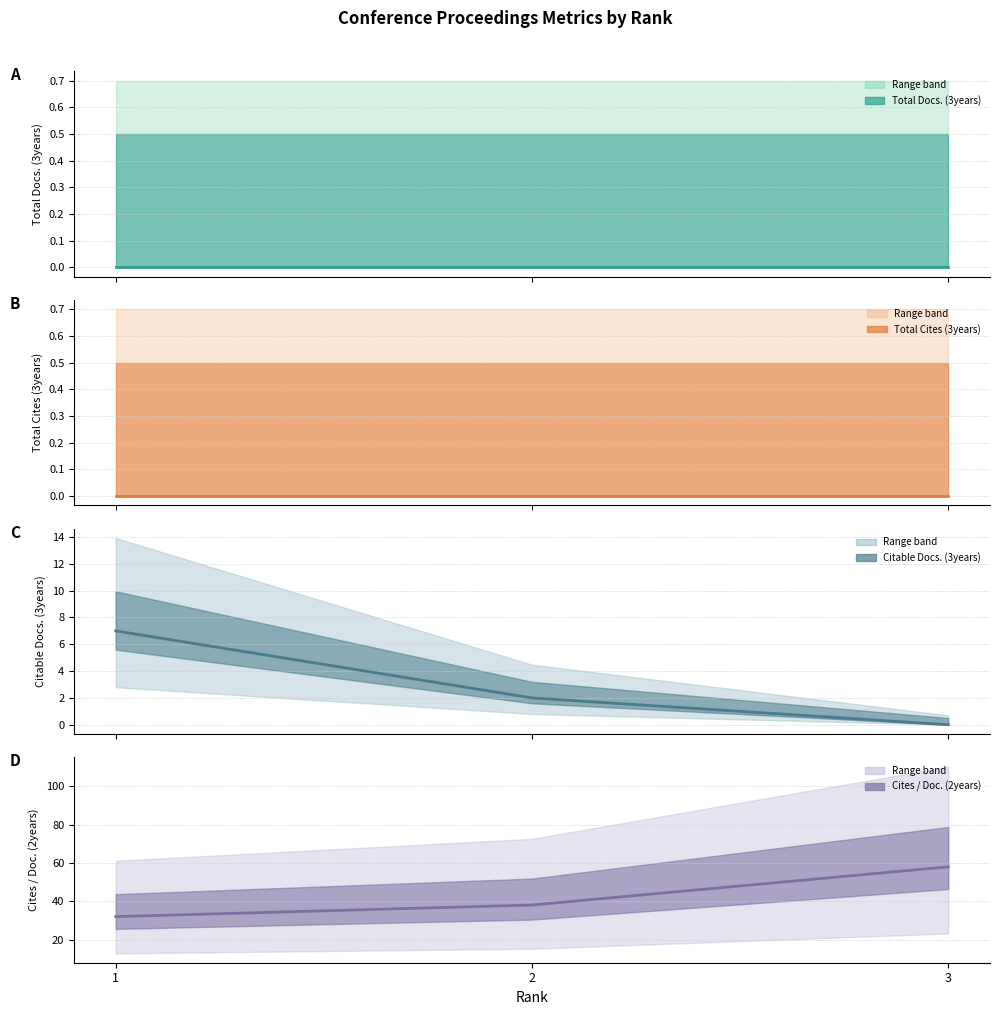

At 2, list the series in order from smallest to largest.

Total Docs. (3years) (line), Total Cites (3years) (line), Citable Docs. (3years) (line), Cites / Doc. (2years) (line)